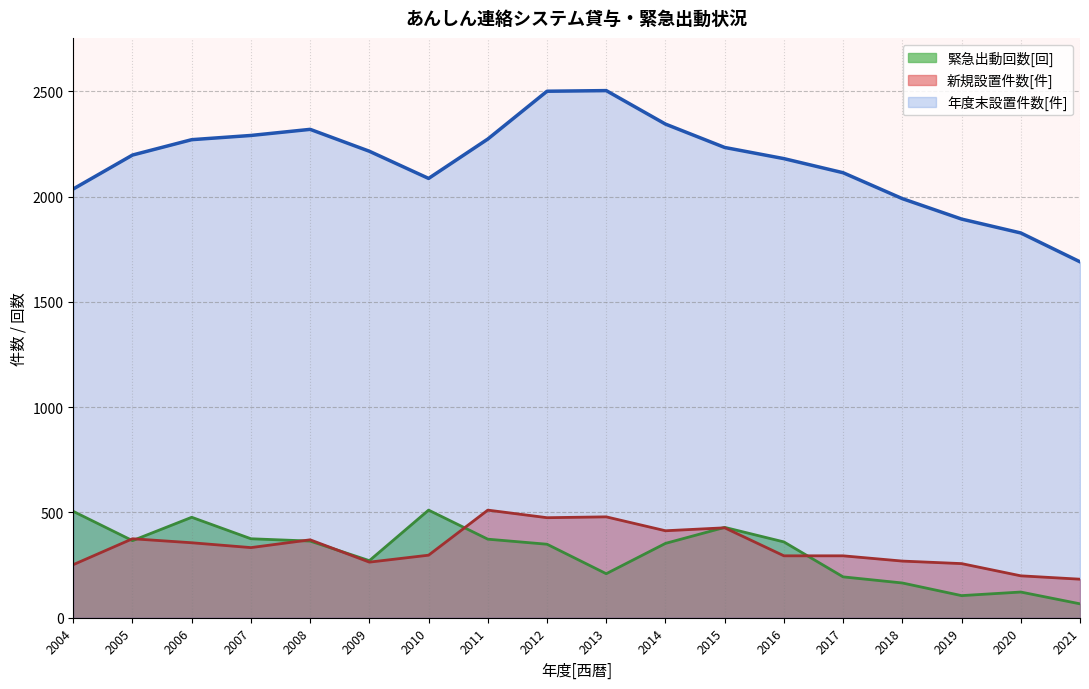

Reading left to right, what are all the values shown in this chart?

新規設置件数[件]: 252	375	356	333	370	264	297	511	475	479	413	427	294	294	269	257	199	183
年度末設置件数[件]: 2036	2197	2270	2290	2319	2215	2086	2273	2500	2503	2344	2233	2180	2113	1990	1893	1827	1690
緊急出動回数[回]: 505	366	477	375	364	271	511	373	349	209	353	429	360	194	165	105	122	66